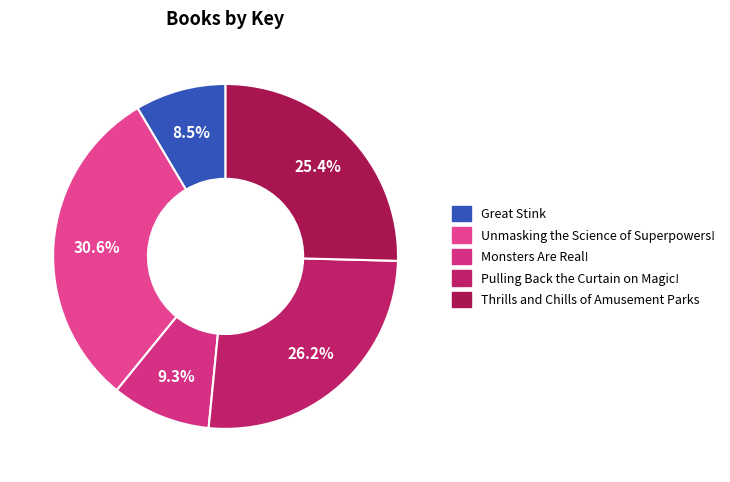

Which category has the smallest portion of the pie?

Great Stink